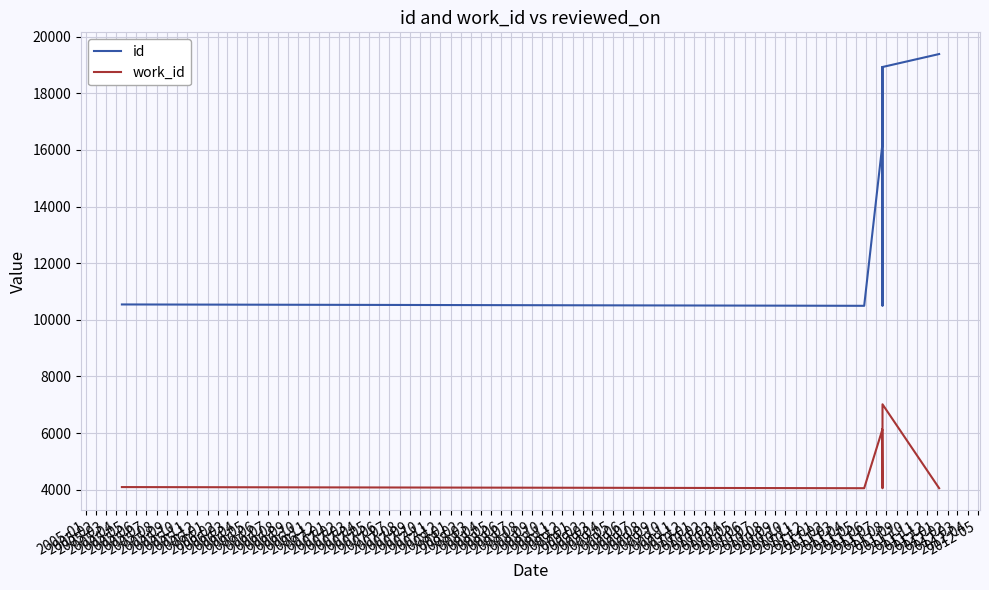

The value of work_id at 2005-01 is 2001. True or false?

False